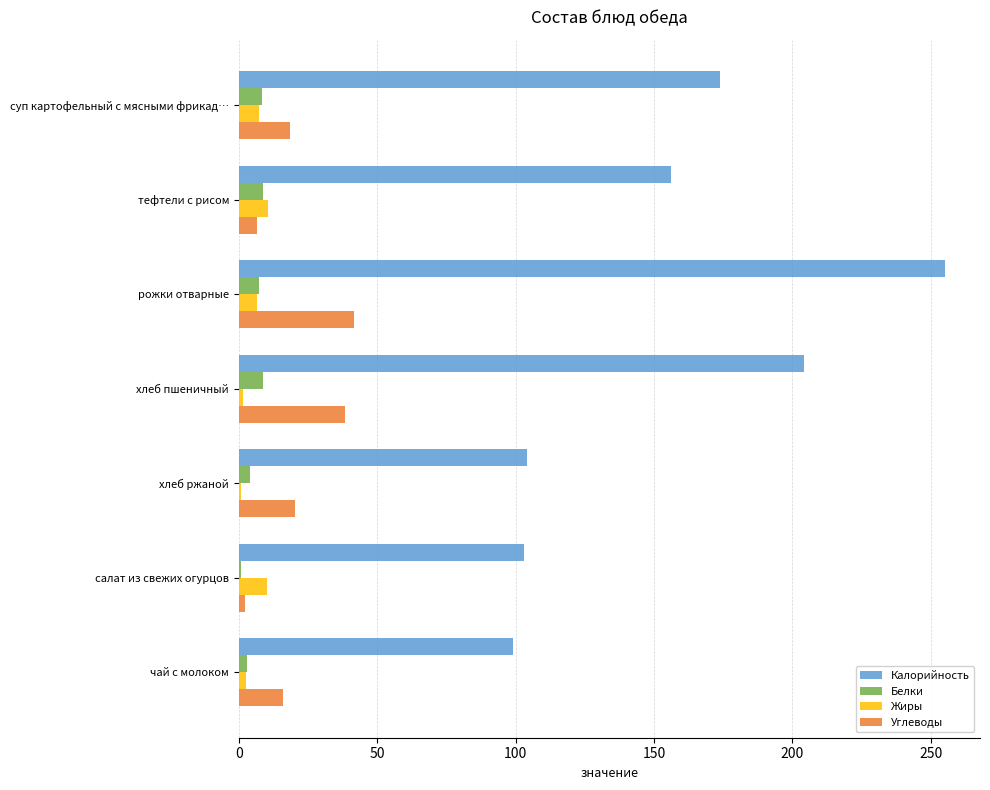

How many data points does each series have?

7